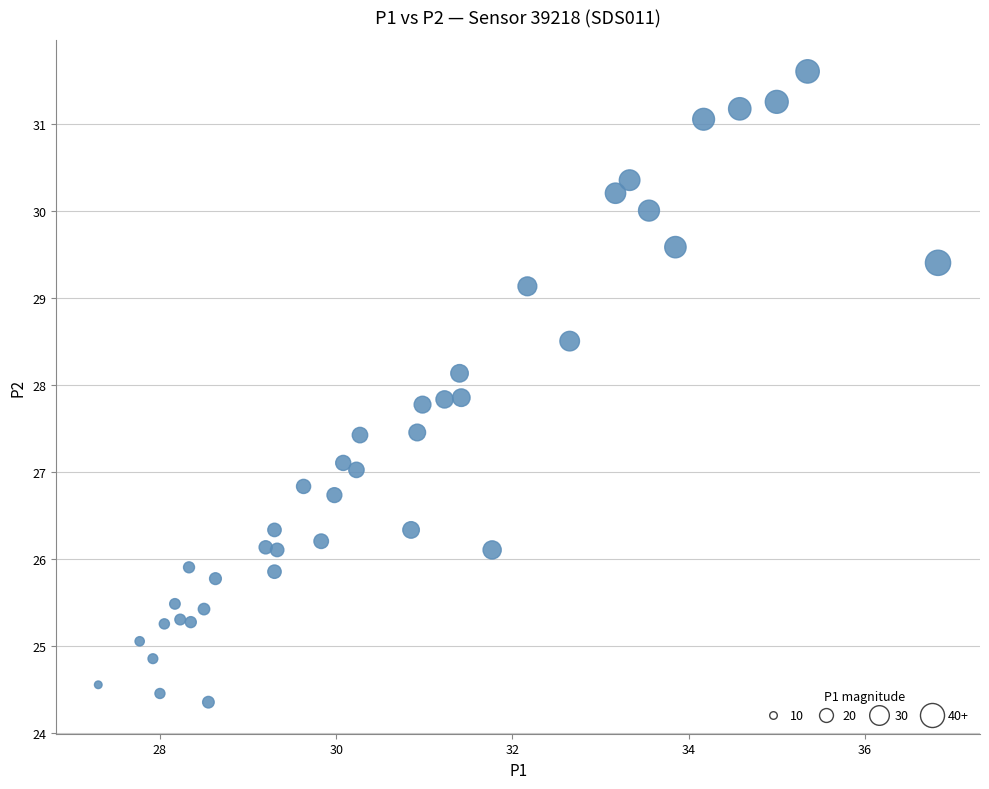

What is the range of X values (max minus min)?

9.5